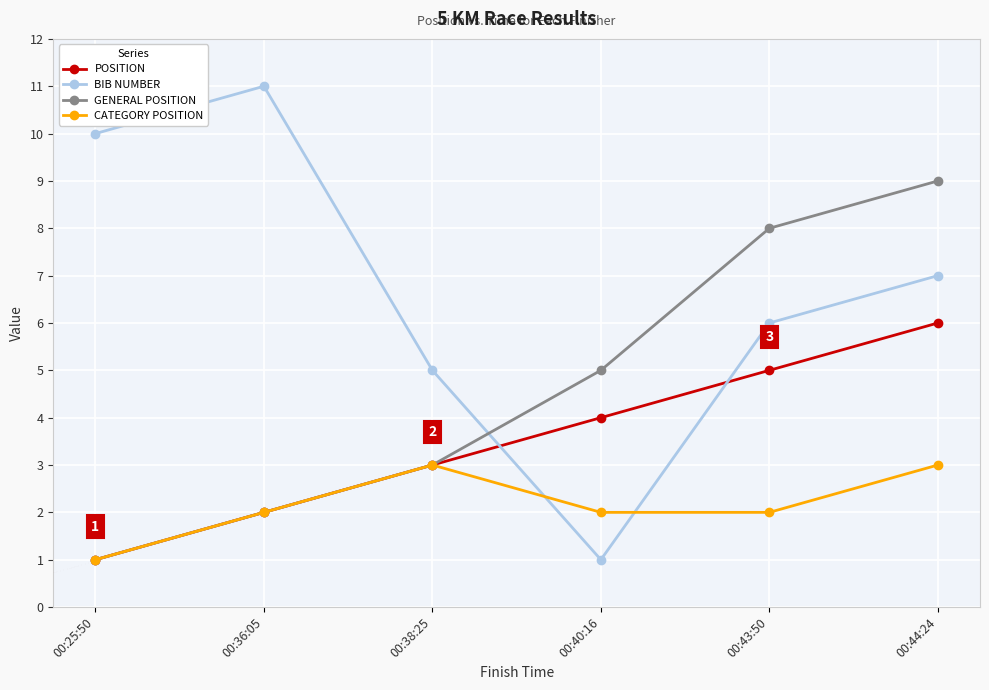

Where do BIB NUMBER and CATEGORY POSITION first cross each other?

00:38:25 and 00:40:16